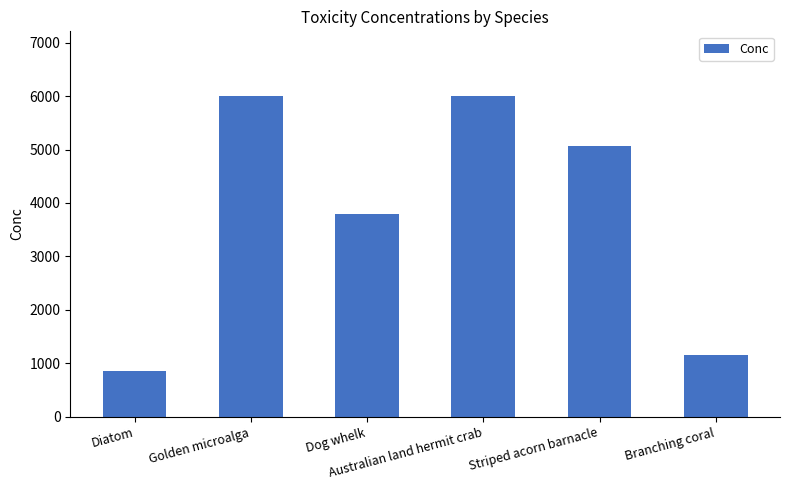

What is the greatest value displayed?

6010